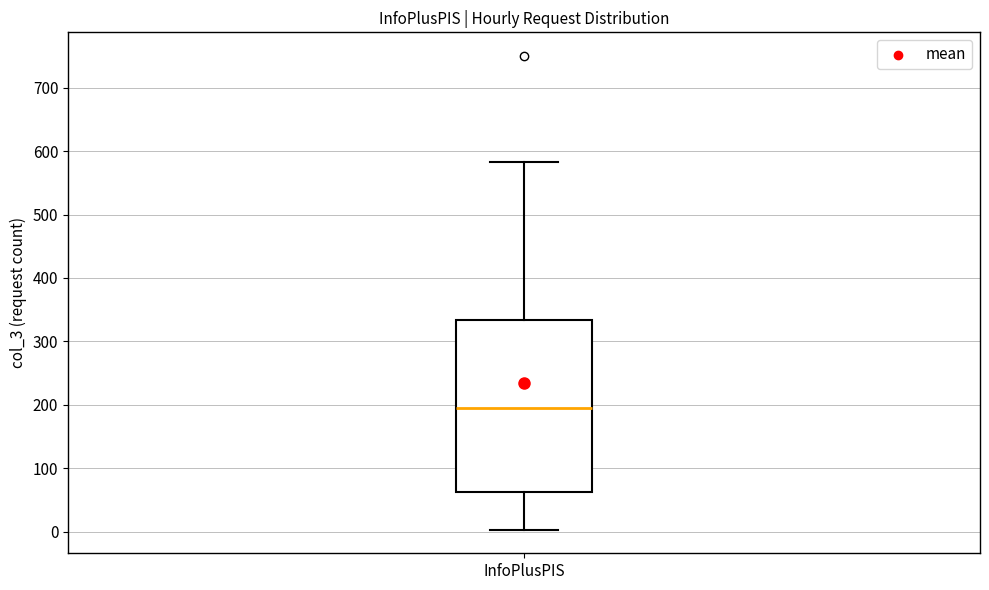

Where is the lower edge of the box for InfoPlusPIS on the y-axis? The values are not printed on the chart, so give them approximately, as read against the axis.

60